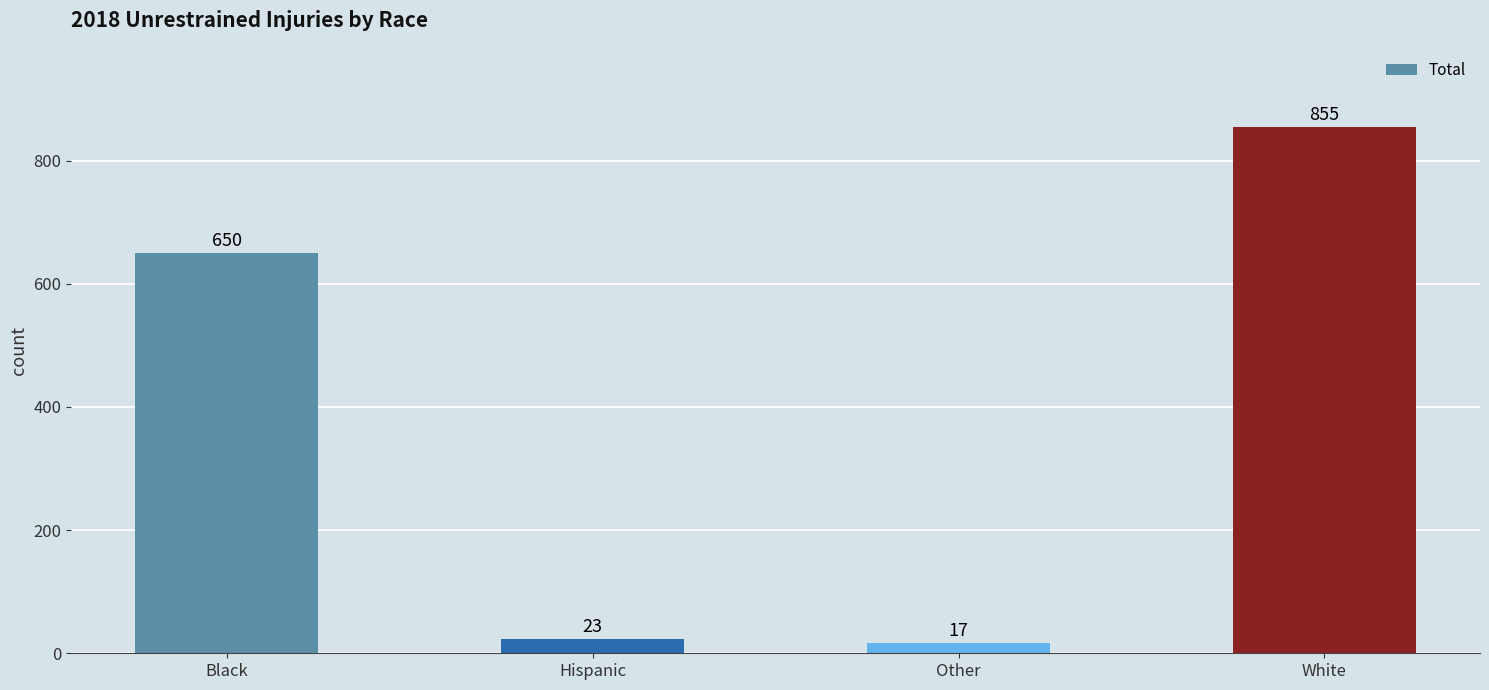

What is the value of the 1st bar from the left?

650